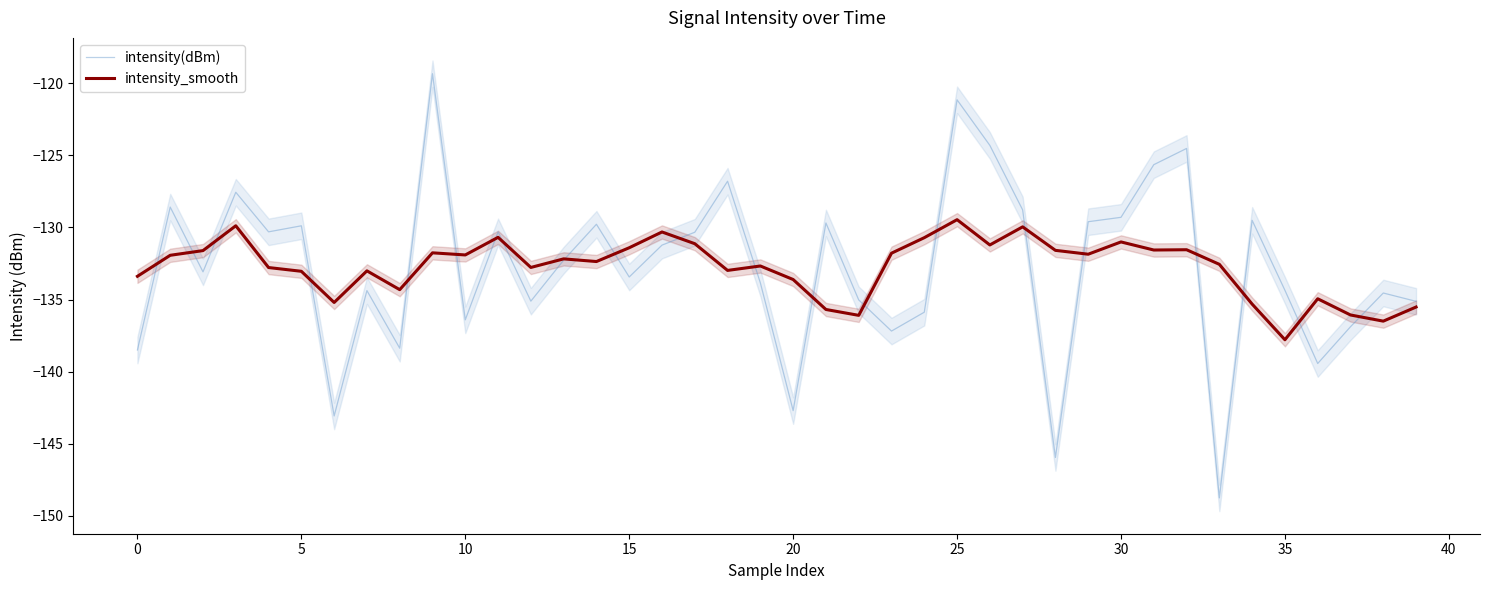

What is the spread (max minus min) of values at 24?

5.2